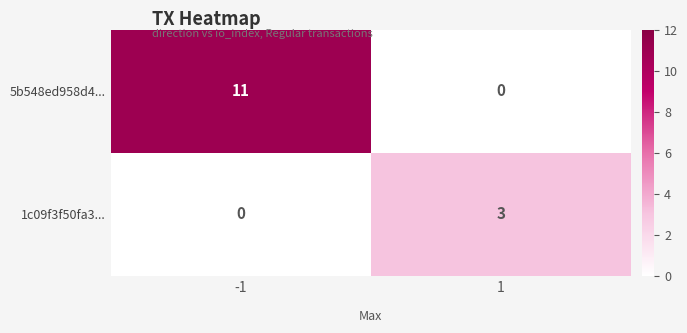

Rank the series by their average value, from highest to lowest.

5b548ed958d4..., 1c09f3f50fa3...